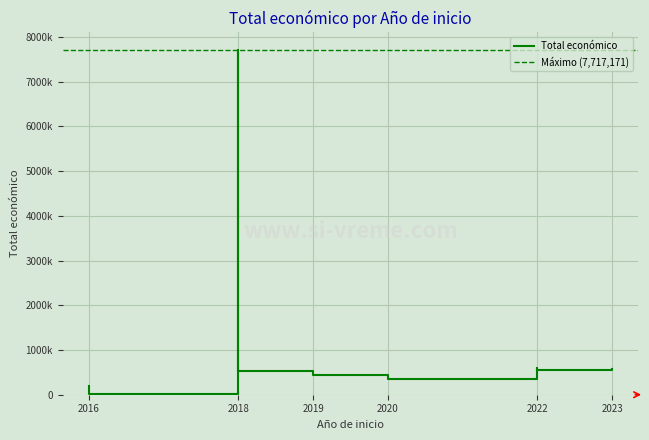

Is this an area chart (filled region under the line)?

No